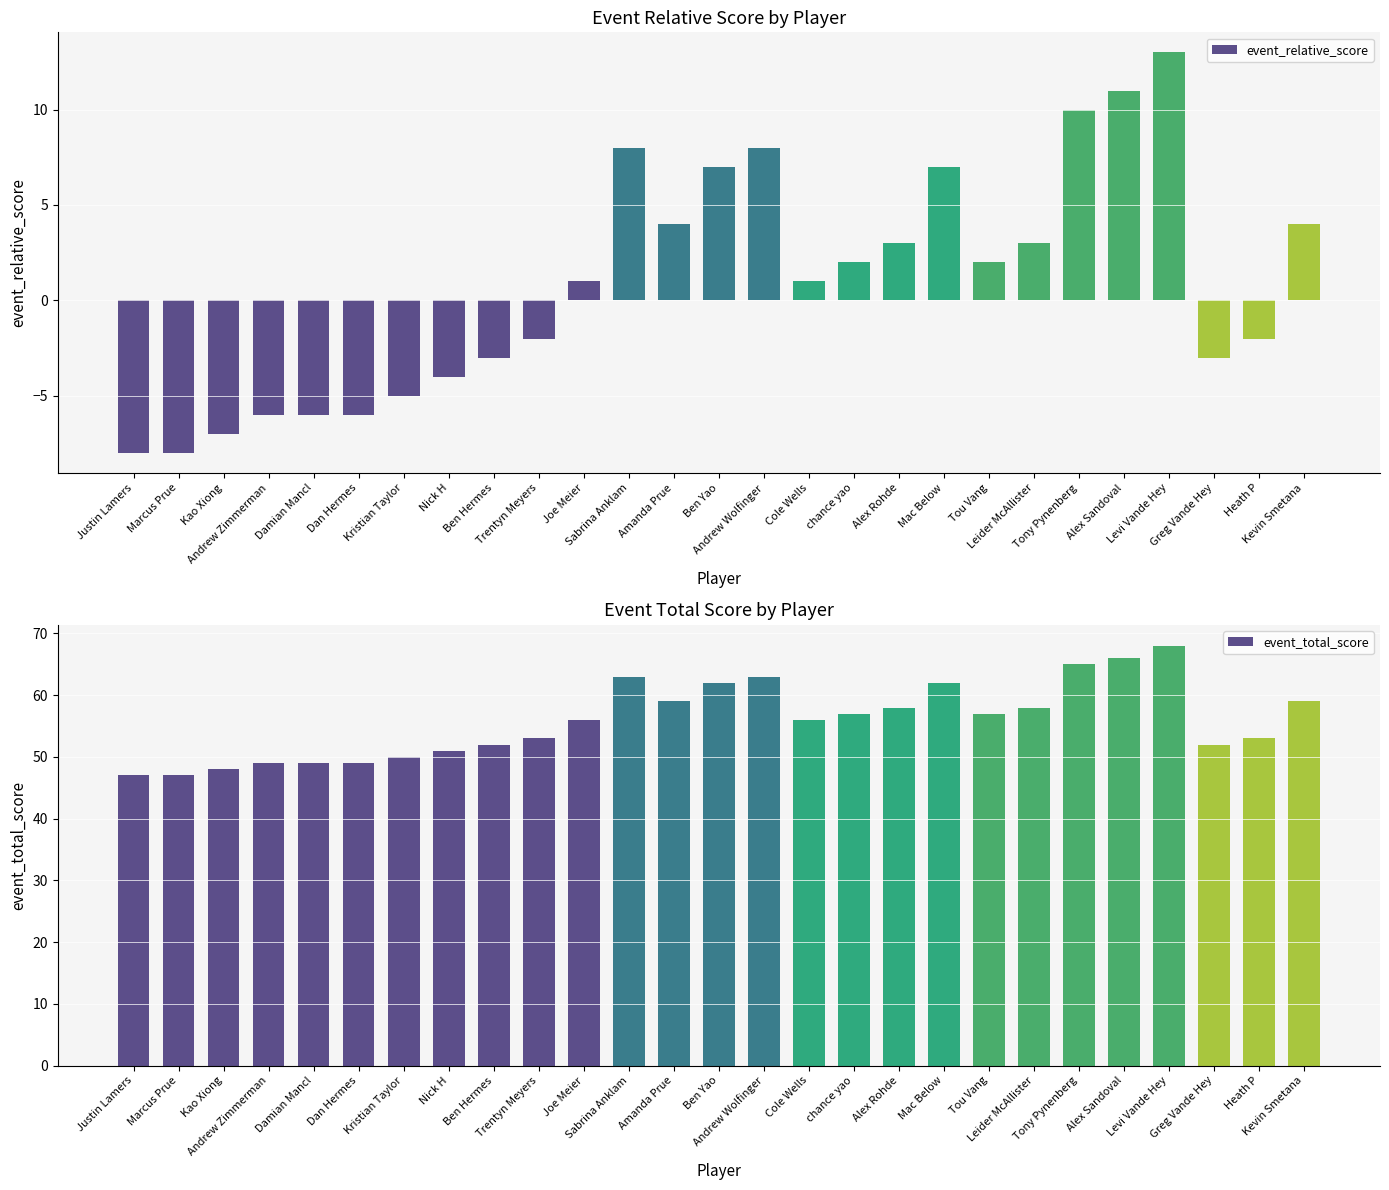

What is the value of the event_total_score bar at the 14th from the left?

62